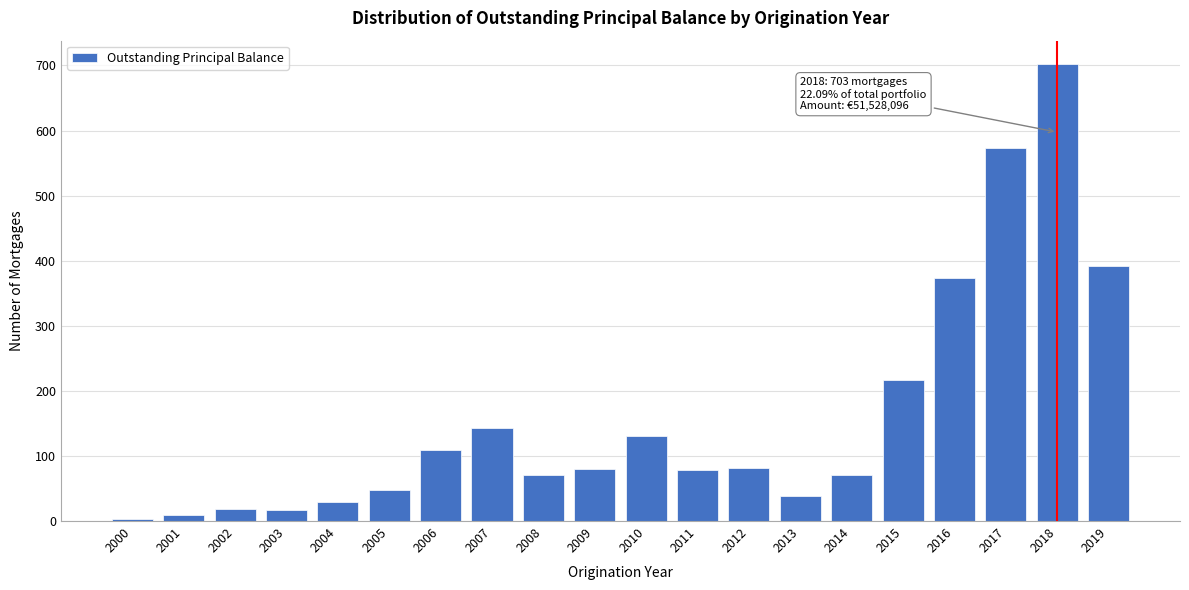

The value at 2015 is 384. True or false?

False